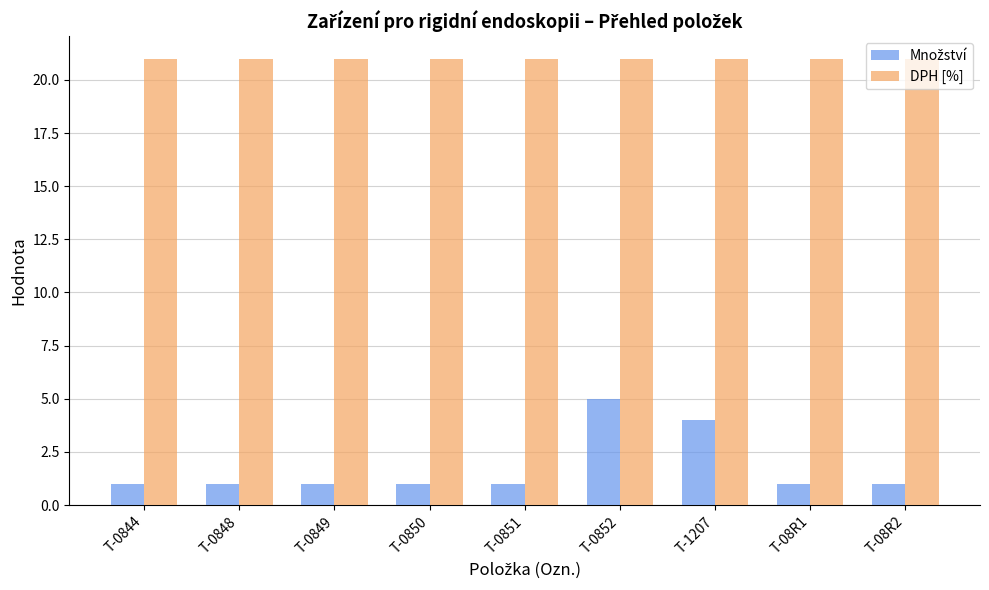

What is the maximum value for DPH [%]?

21